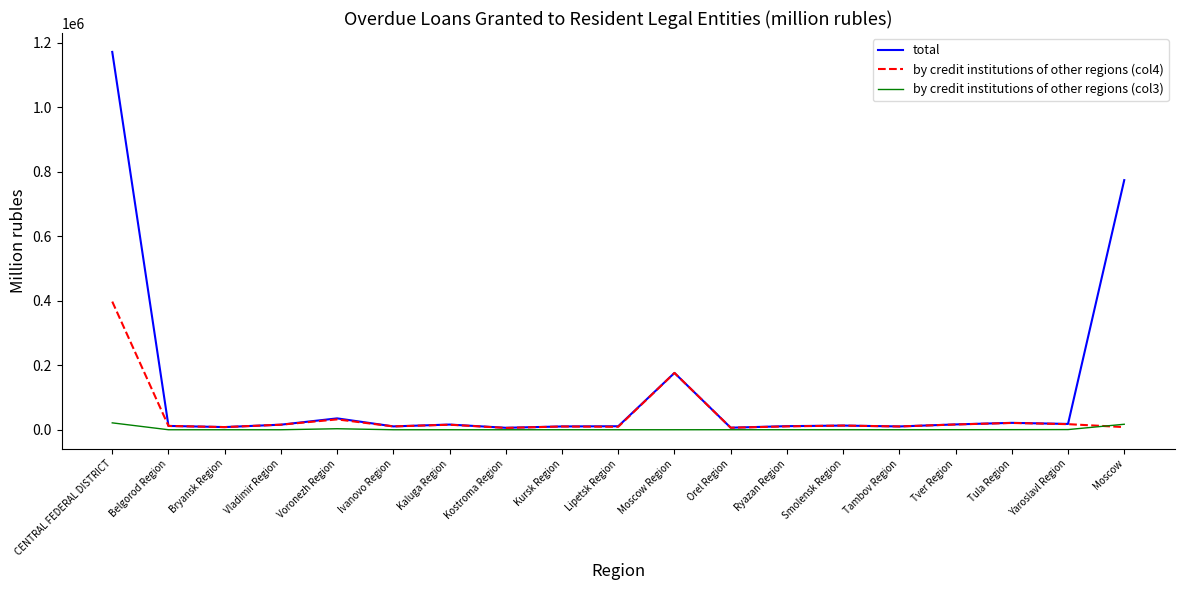

Between Bryansk Region and Moscow Region, which series saw the biggest shift?

total